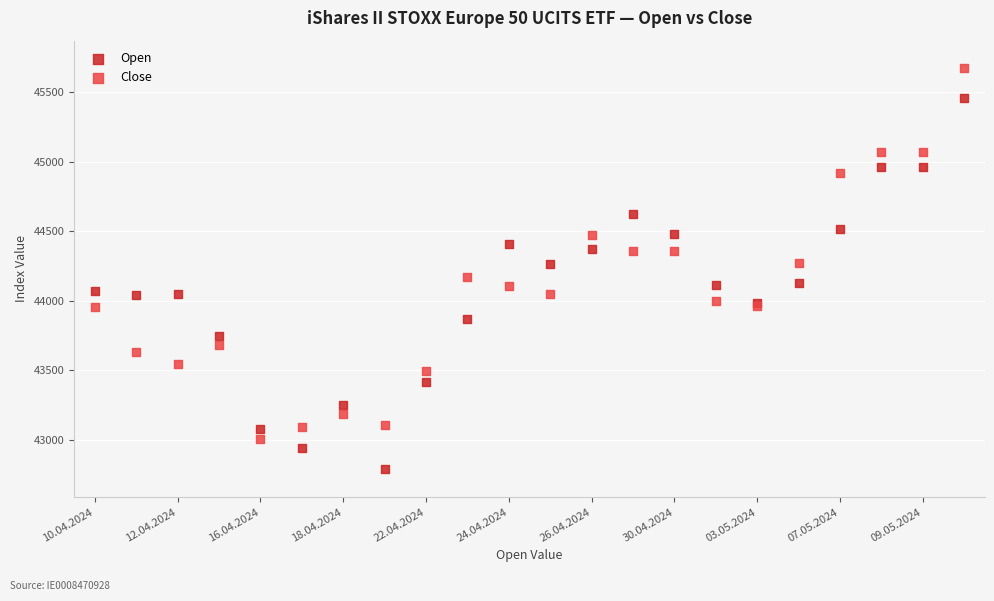

Which series reaches the minimum Y coordinate?

Open